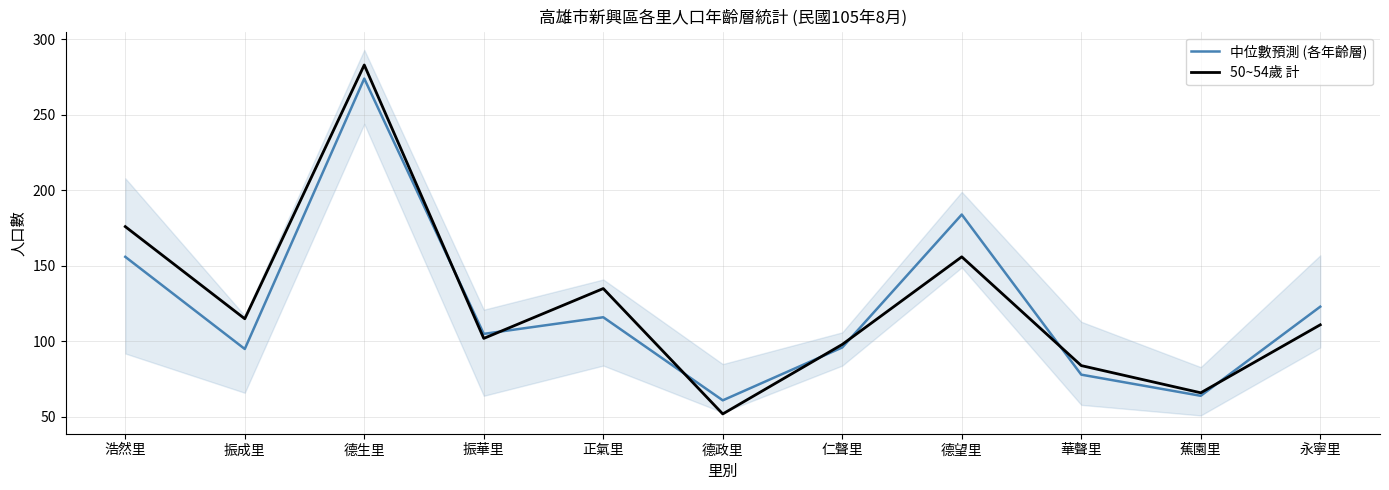

How many data points in 50~54歲 計 are above 111?

5